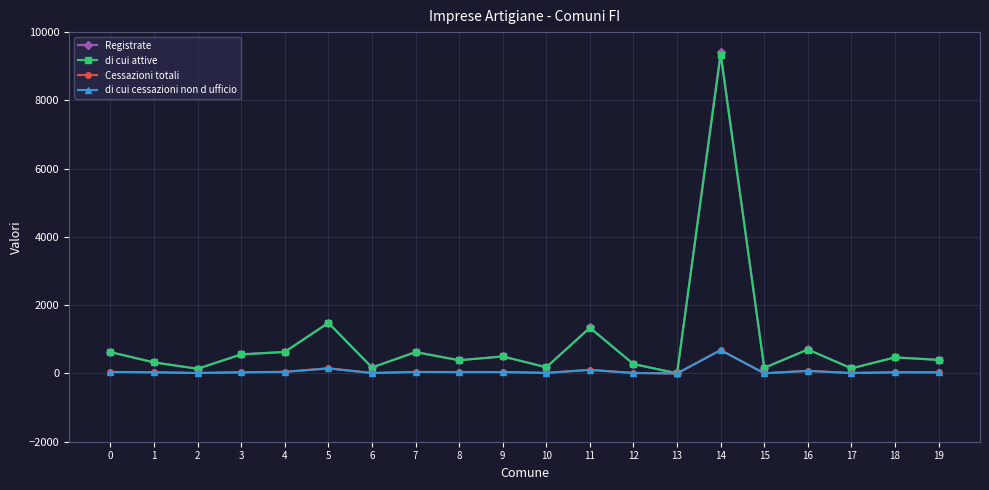

Count the number of categories in the chart.

20